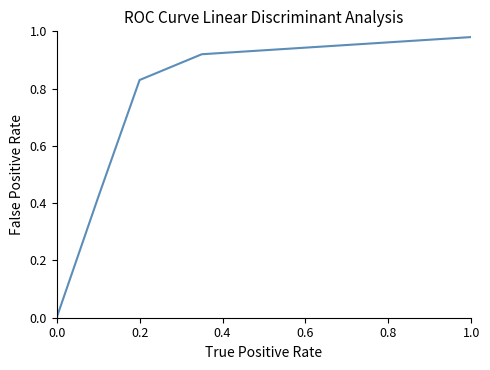

Is this an area chart (filled region under the line)?

No